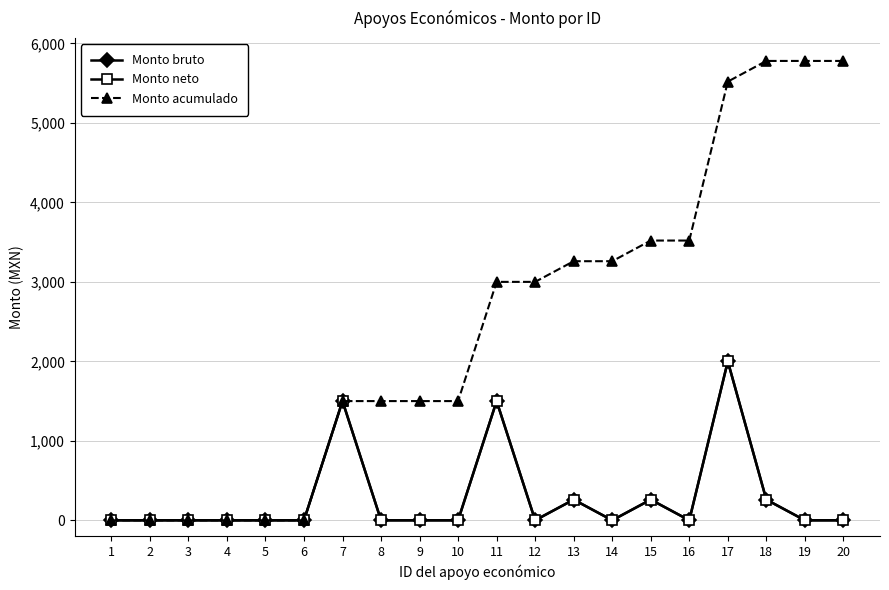

Does the chart have visible grid lines?

Yes